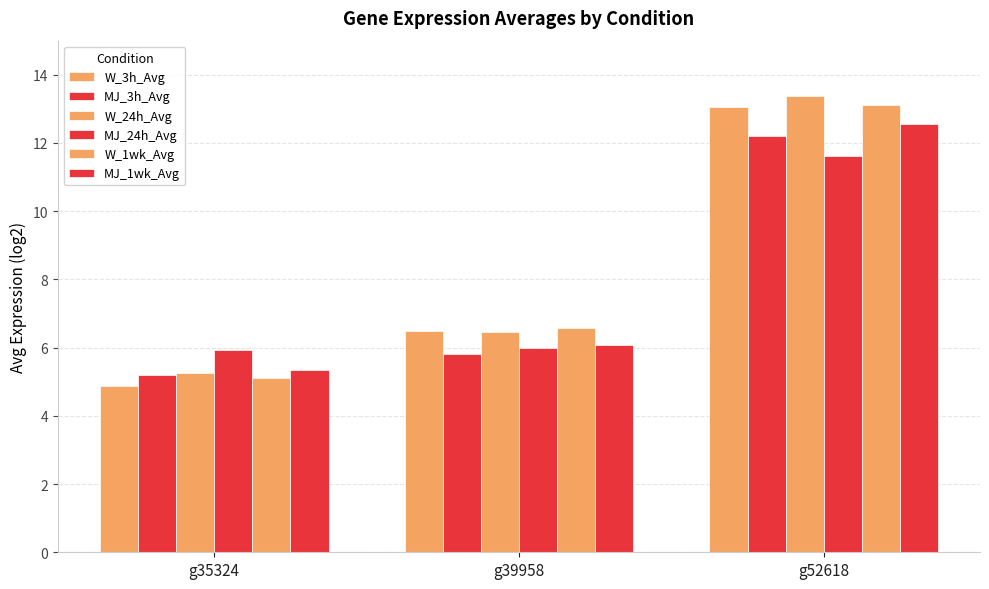

How many data points in W_3h_Avg are above 6?

2